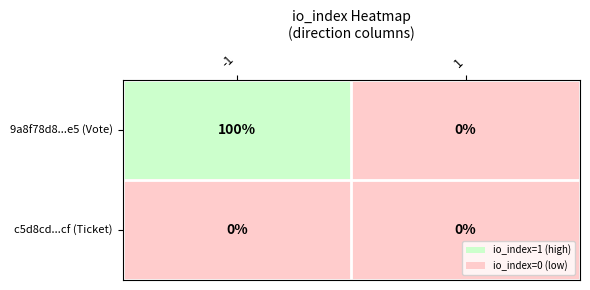

The value of c5d8cd...cf (Ticket) at 1 is 0. True or false?

True